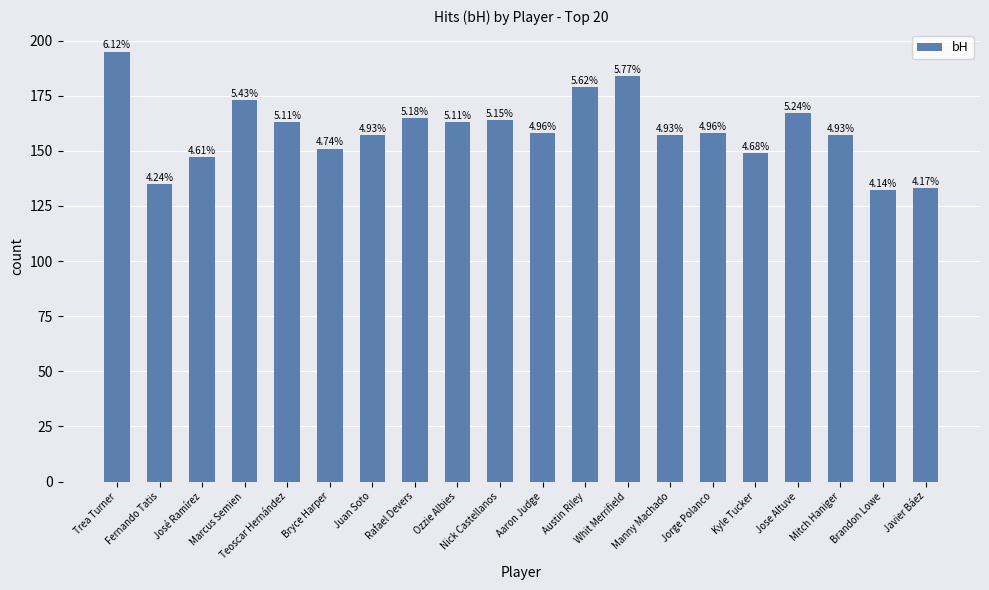

Are the bars horizontal?

No